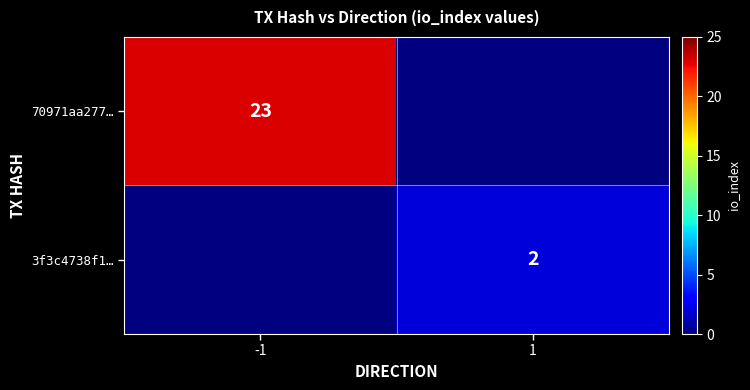

Is the value of 70971aa277… at -1 greater than the value of 3f3c4738f1… at 1?

Yes